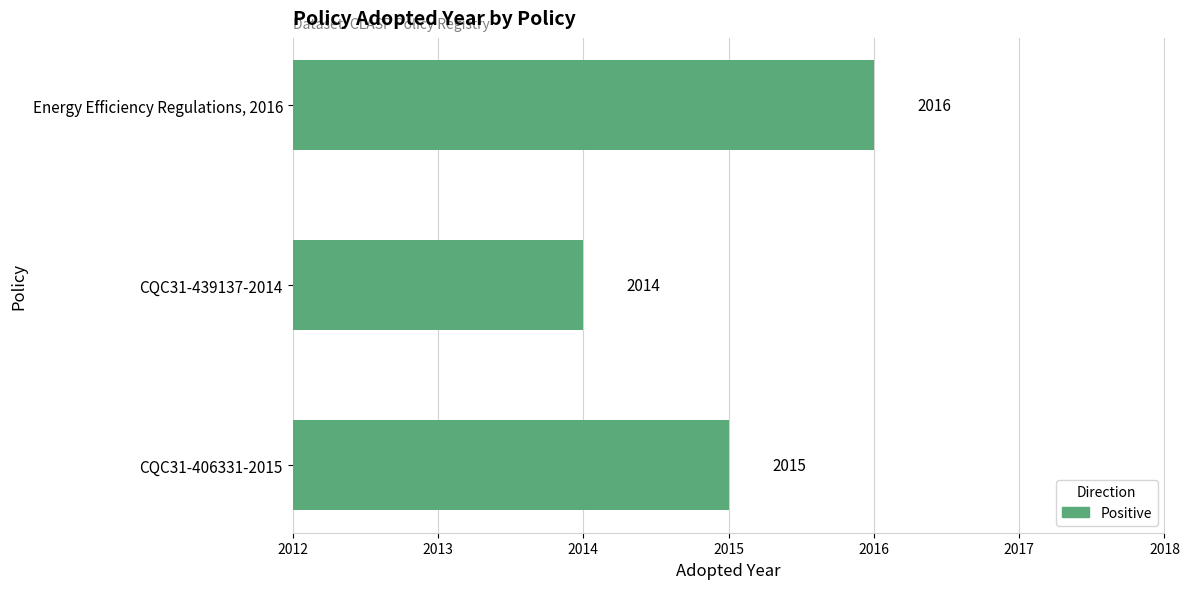

Count the values in the range 2014 to 2016.

3